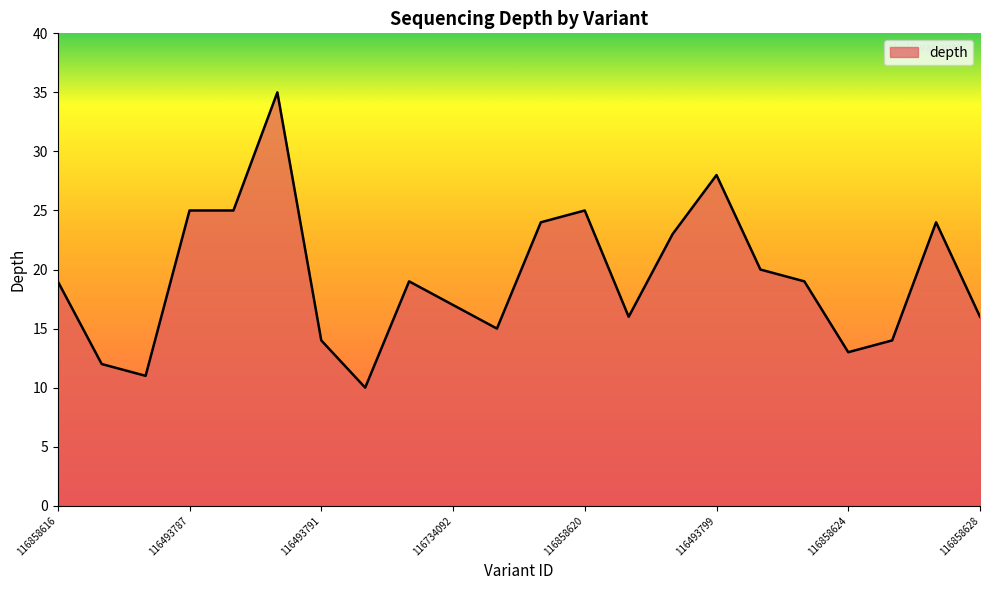

What is the difference between the maximum and minimum values?

25